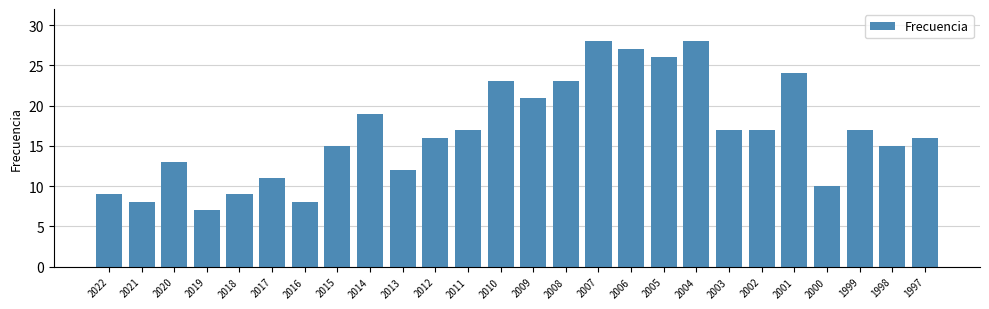

How many values are below 17?

13